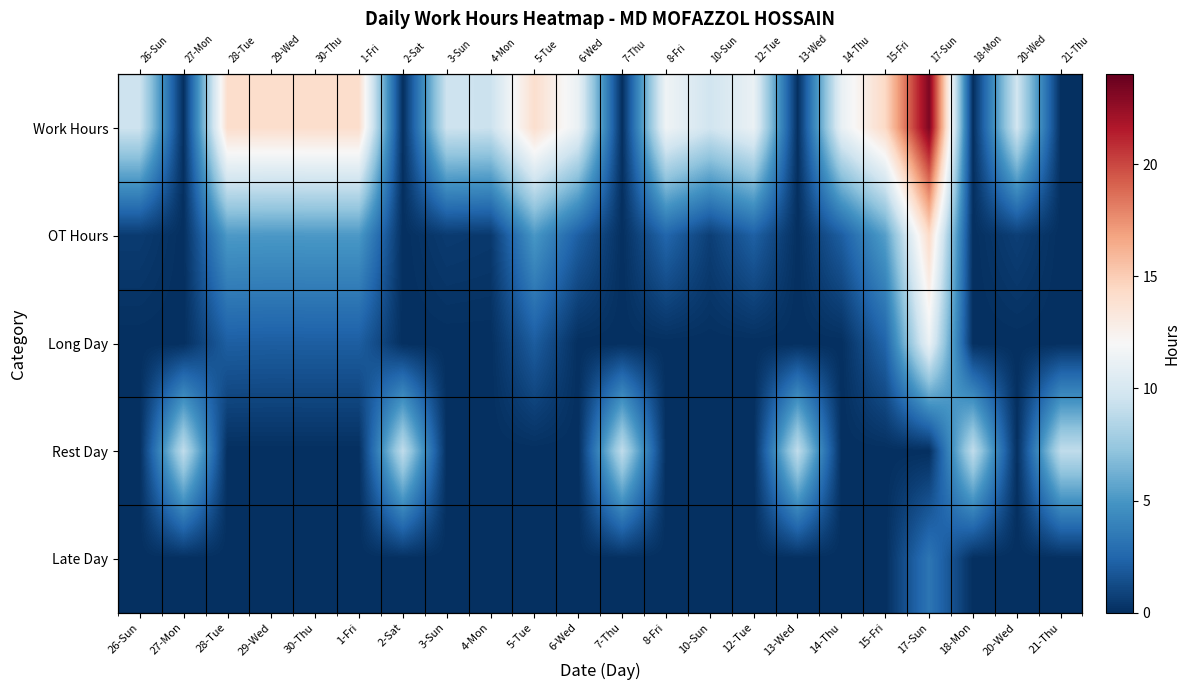

Rank the categories by Rest Day value from highest to lowest.

27-Mon, 2-Sat, 7-Thu, 13-Wed, 18-Mon, 21-Thu, 26-Sun, 28-Tue, 29-Wed, 30-Thu, 1-Fri, 3-Sun, 4-Mon, 5-Tue, 6-Wed, 8-Fri, 10-Sun, 12-Tue, 14-Thu, 15-Fri, 17-Sun, 20-Wed